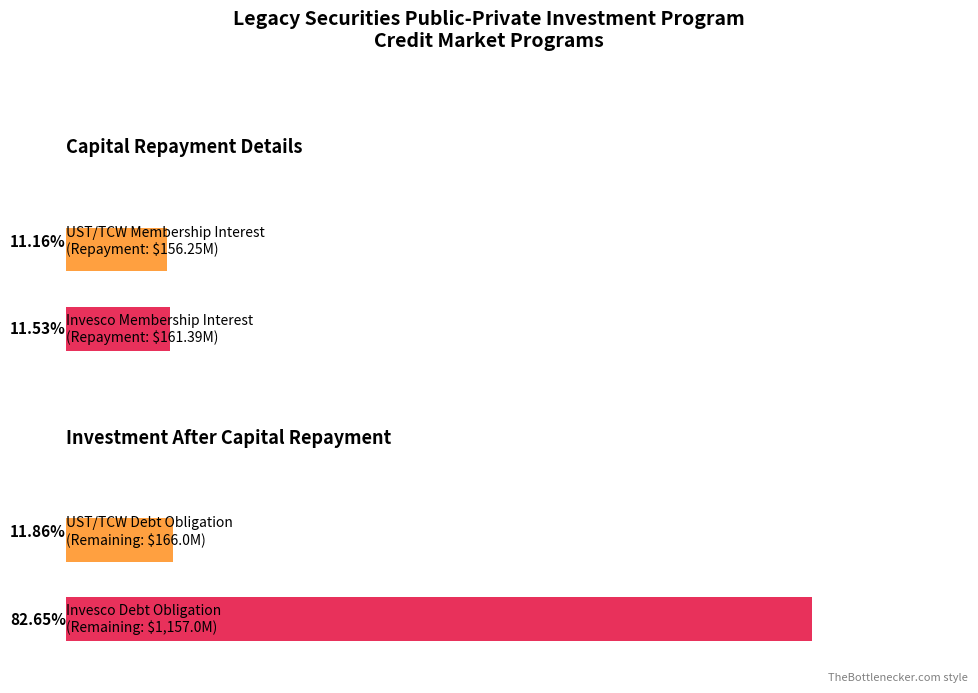

What is the value of the Investment After Capital Repayment bar at the 2nd from the left?

1157031281.9